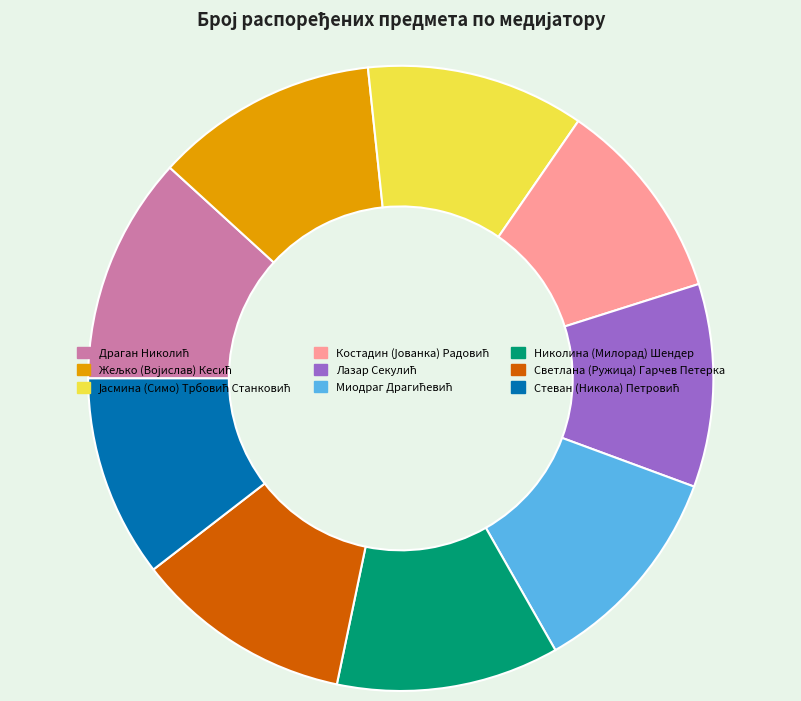

The Николина (Милорад) Шендер slice represents 12% of the pie. True or false?

True